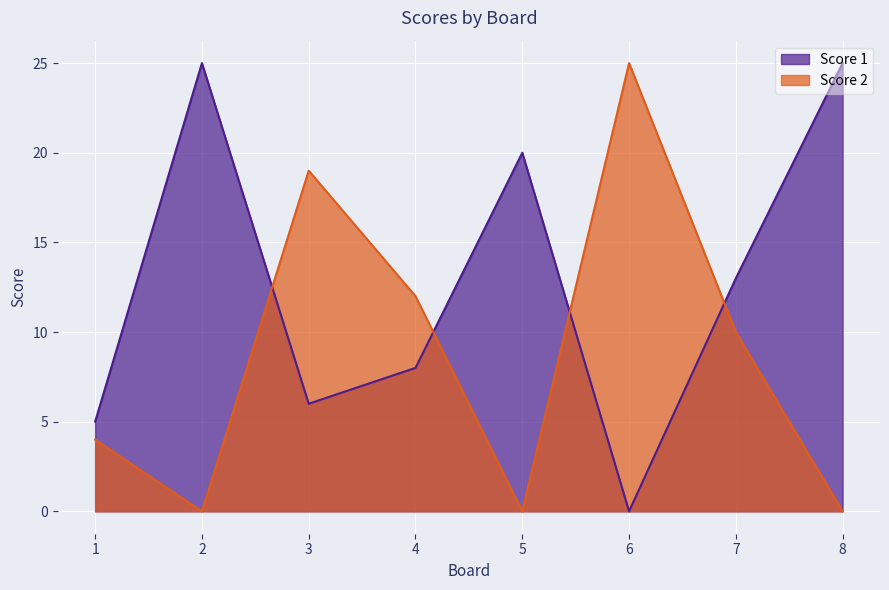

Which series has the largest range (max minus min)?

Score 1